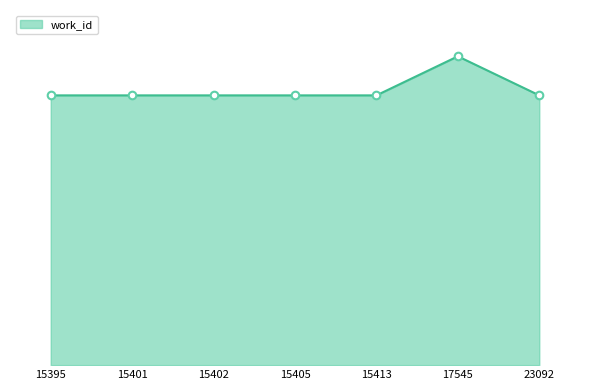

Is this an area chart (filled region under the line)?

Yes